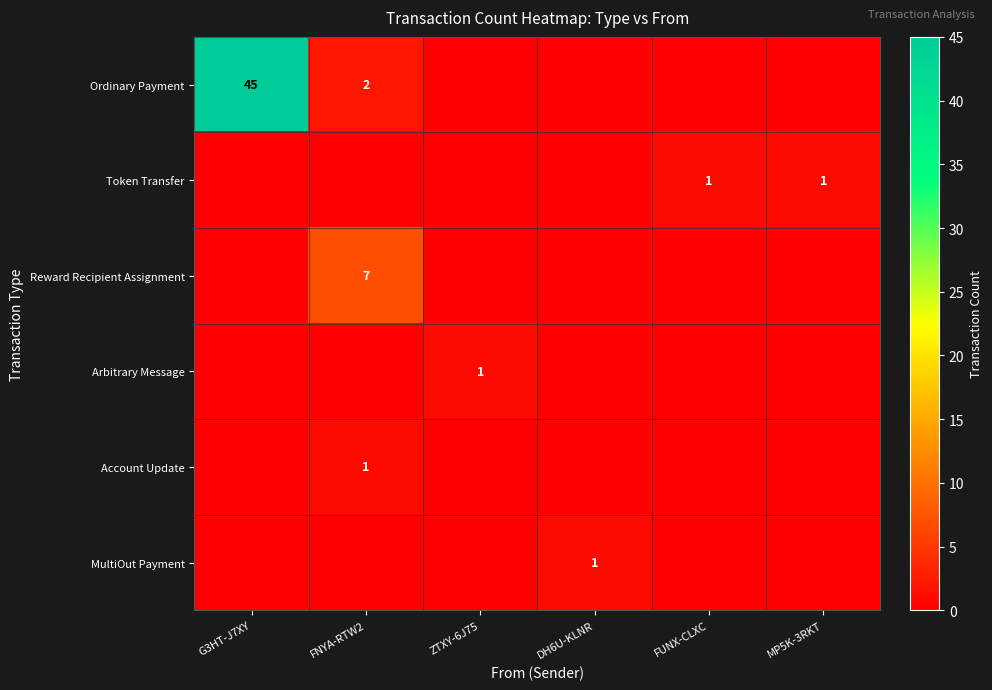

Is it true that MultiOut Payment equals 0 at FNYA-RTW2?

True